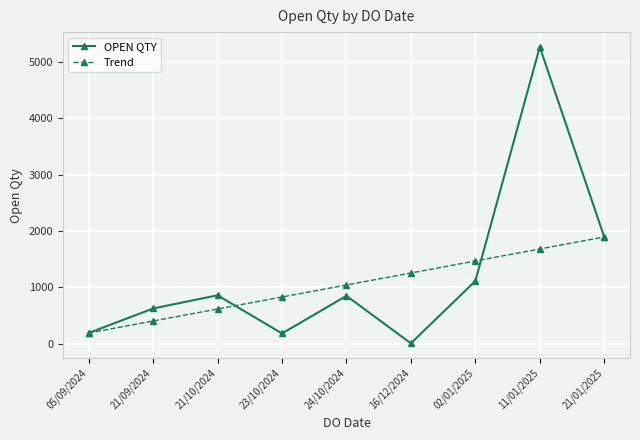

Does the chart have visible grid lines?

Yes